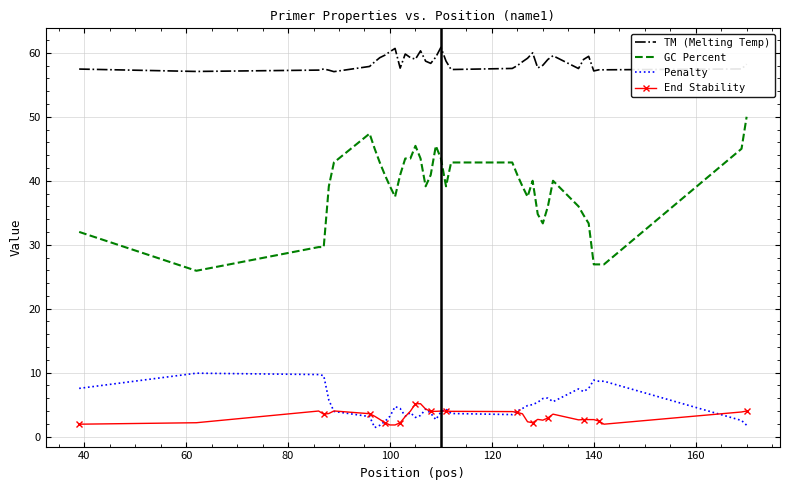

What are all the series names shown in the legend?

TM (Melting Temp), GC Percent, Penalty, End Stability